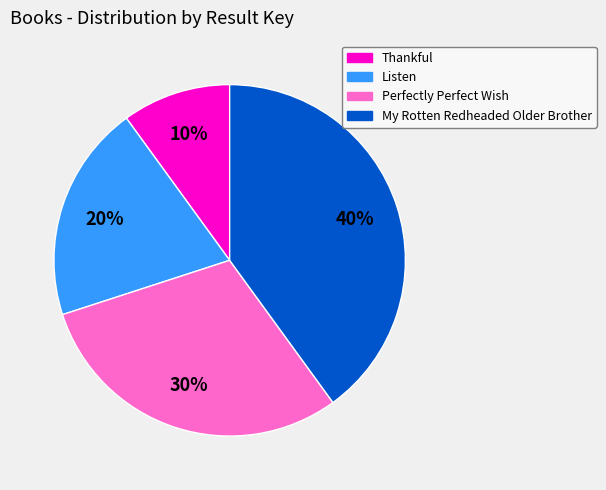

How many segments does this pie chart have?

4